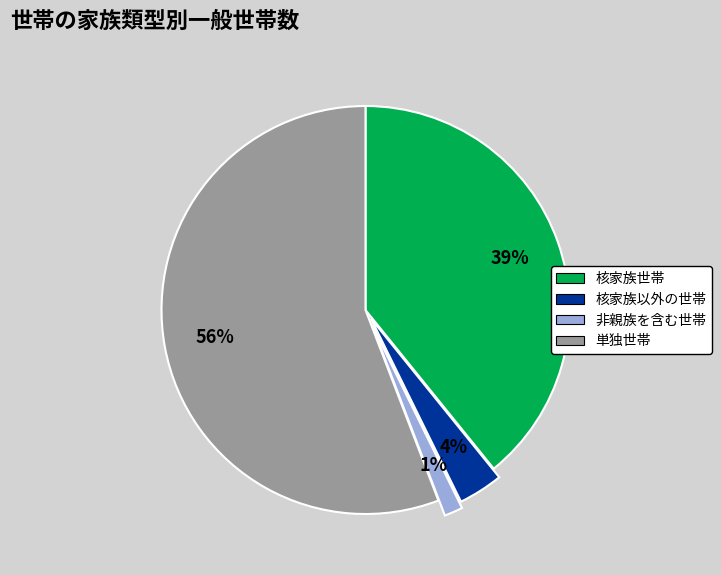

How many slices are in this pie chart?

4